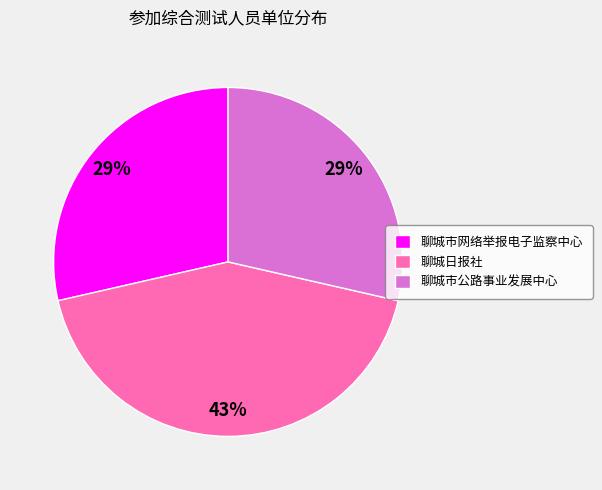

What is the largest slice in the pie chart?

聊城日报社